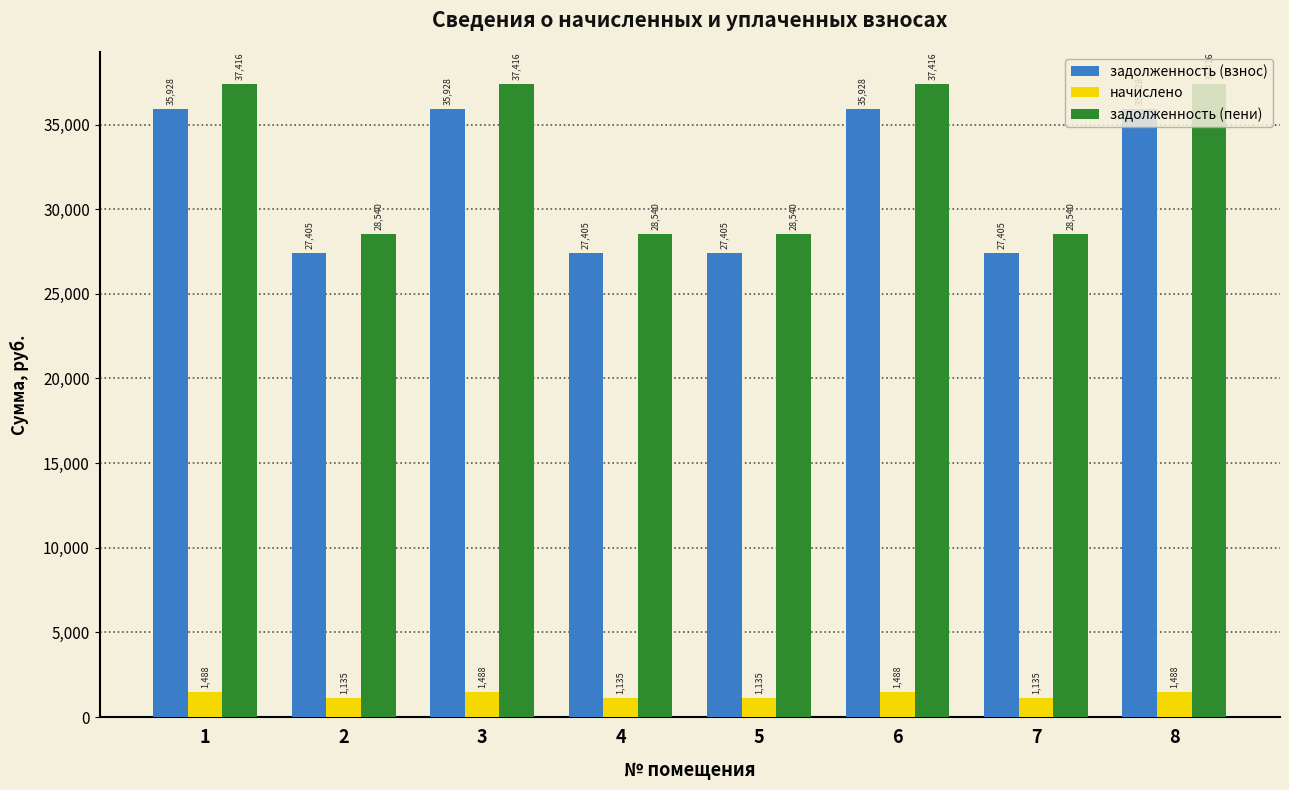

Is it true that задолженность (взнос) equals 16652.2 at 2?

False